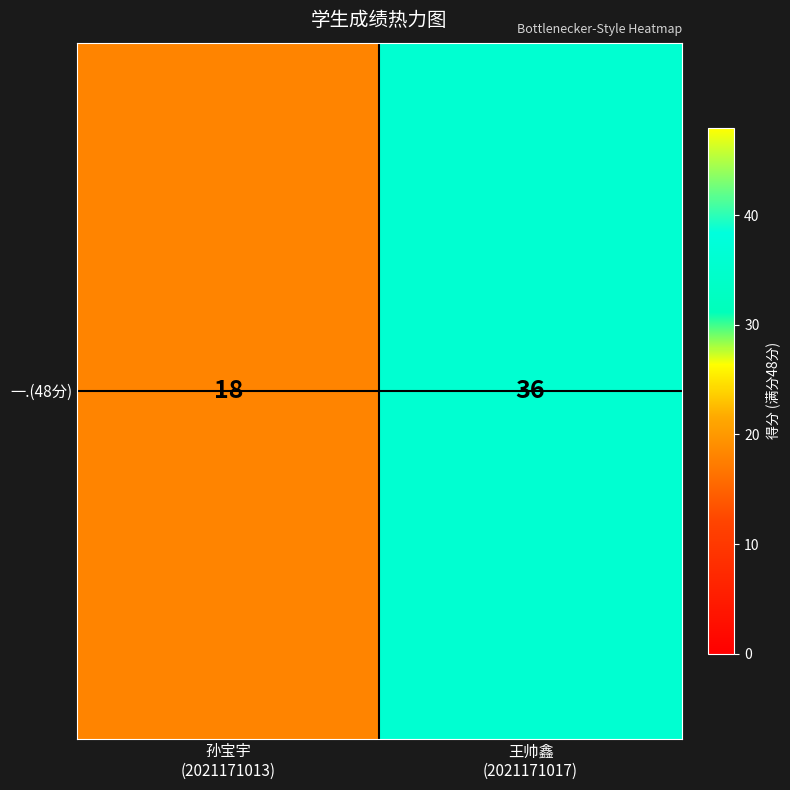

Reading left to right, what are all the values shown in this chart?

孙宝宇
(2021171013)=18	王帅鑫
(2021171017)=36